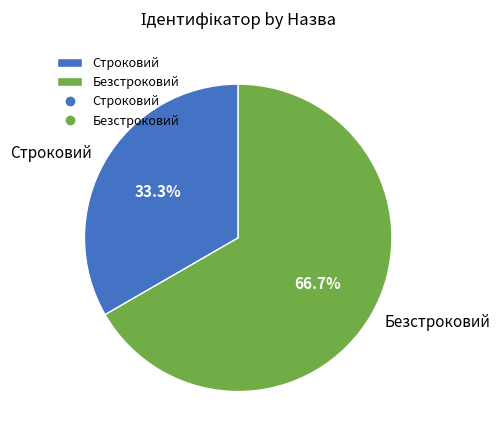

How many segments does this pie chart have?

2